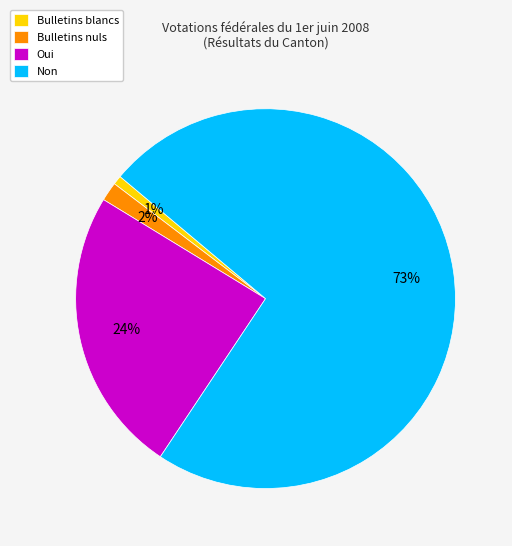

Rank the categories by value from highest to lowest.

Non, Oui, Bulletins nuls, Bulletins blancs